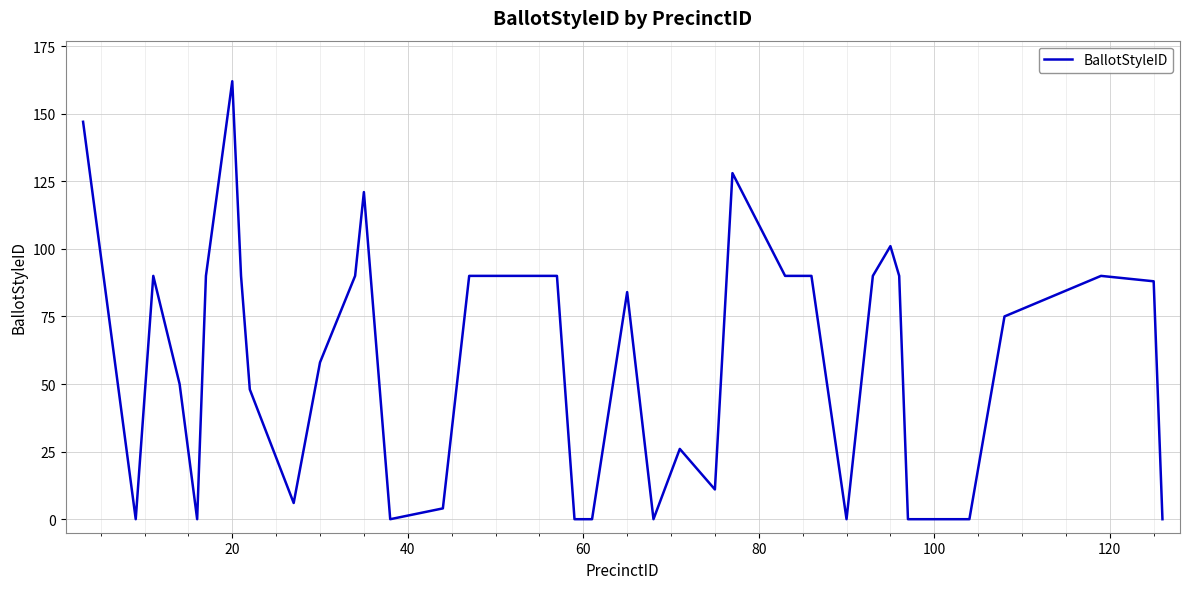

Count the number of data series in this chart.

1